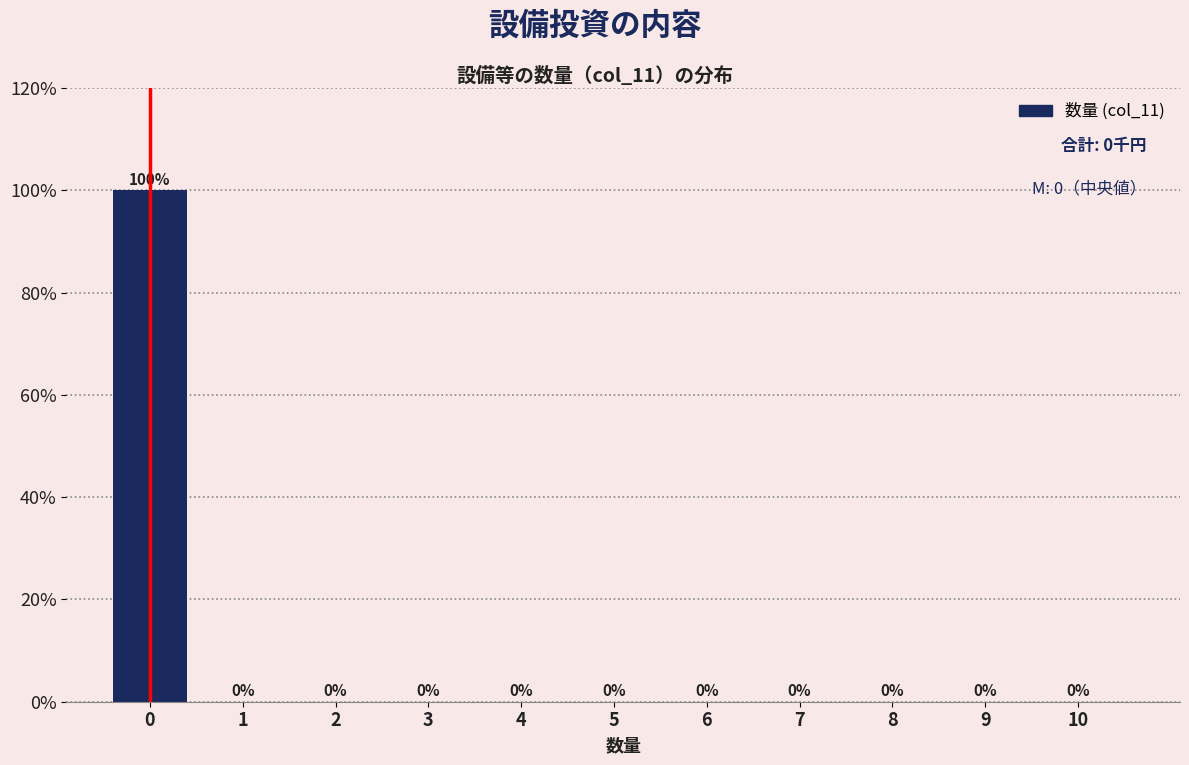

Reading left to right, transcribe all the data shown in this chart.

0=100	1=0	2=0	3=0	4=0	5=0	6=0	7=0	8=0	9=0	10=0